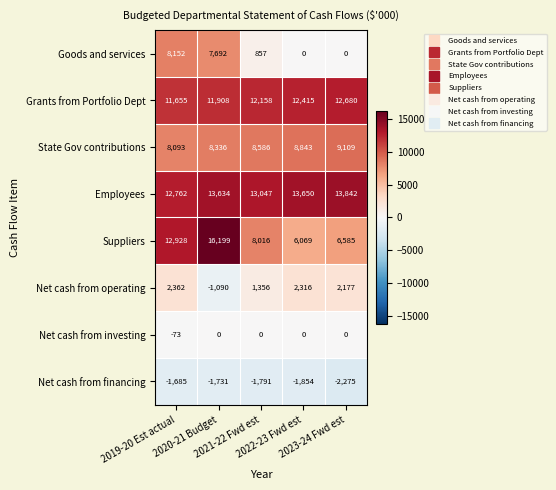

Which series changed the most between 2019-20 Est actual and 2023-24 Fwd est?

Goods and services